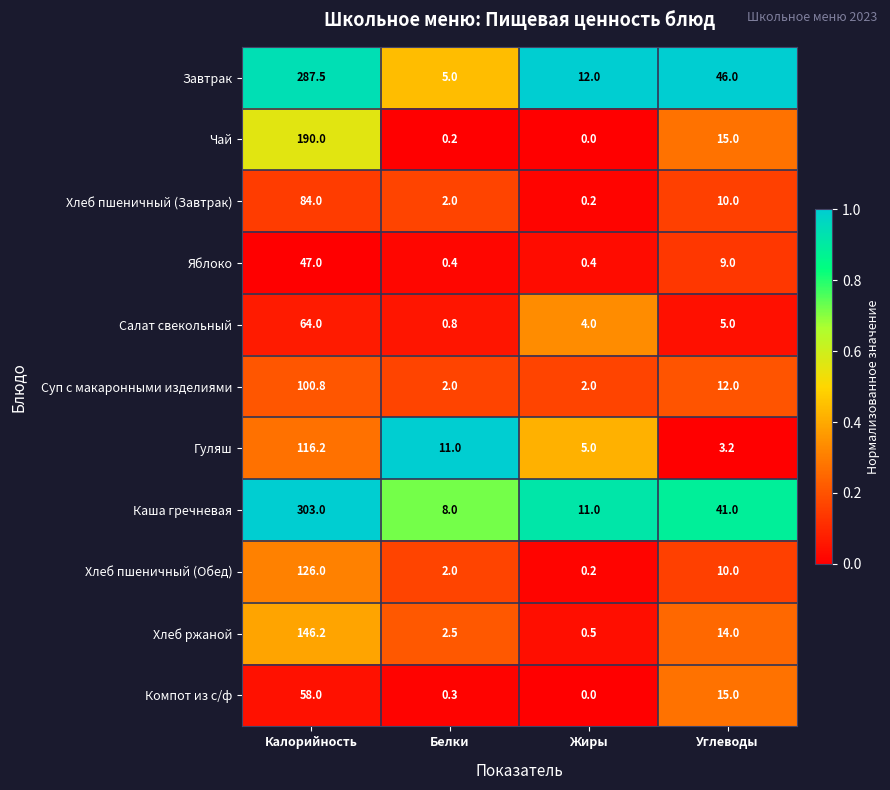

What is the approximate value of Суп с макаронными изделиями at Калорийность?

100.8